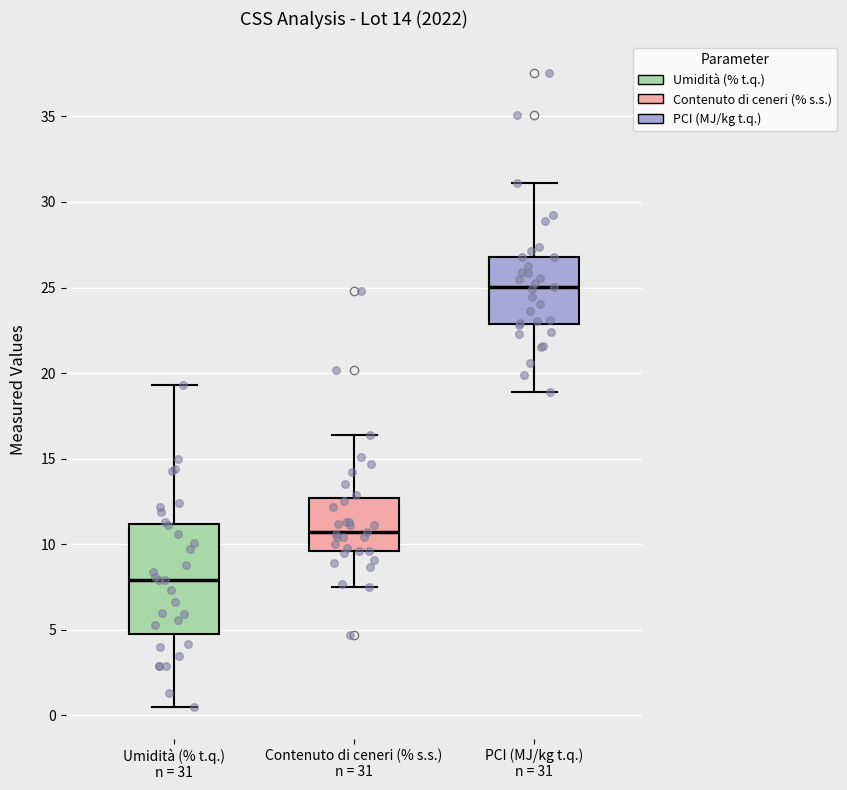

Reading left to right, read every box against the y-axis: the position of its median line, the range the box covers, and the ends of its whiskers. The values are not printed on the chart, so give them approximately, as read against the axis.

Umidità (% t.q.) n = 31: median 8.0, box 5.0 to 11.0, whiskers 0.5 to 19.5
Contenuto di ceneri (% s.s.) n = 31: median 10.5, box 9.5 to 12.5, whiskers 7.5 to 16.5
PCI (MJ/kg t.q.) n = 31: median 25.0, box 23.0 to 27.0, whiskers 19.0 to 31.0